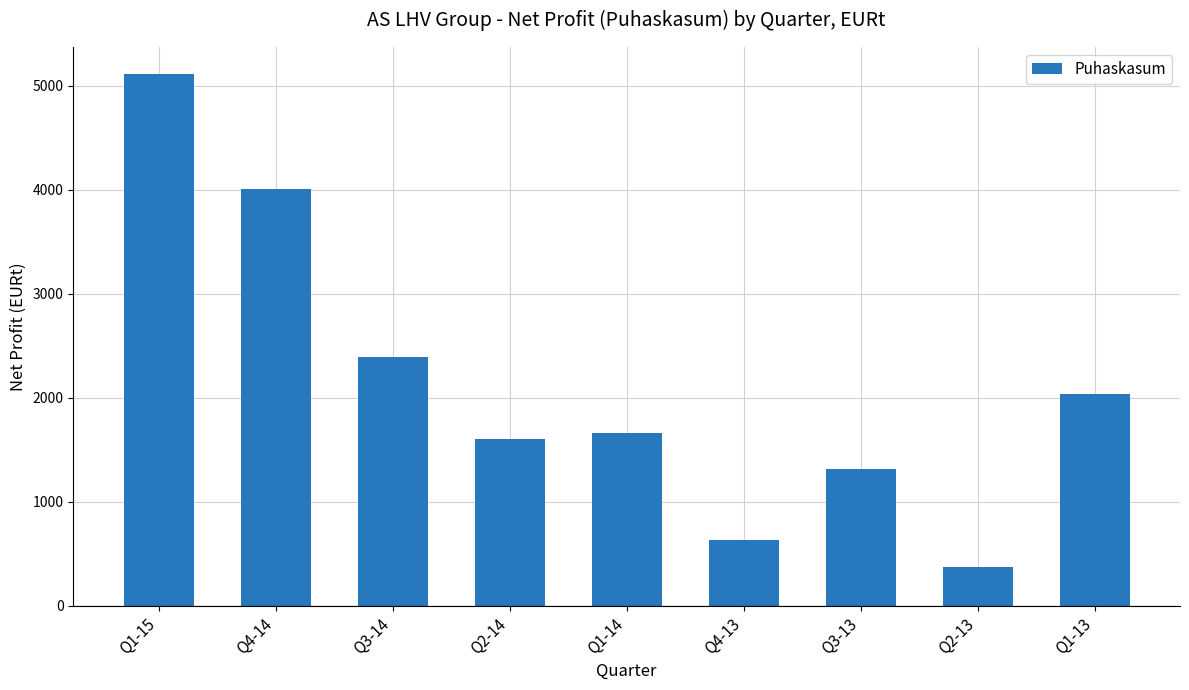

List the labels in order of value, smallest first.

Q2-13, Q4-13, Q3-13, Q2-14, Q1-14, Q1-13, Q3-14, Q4-14, Q1-15